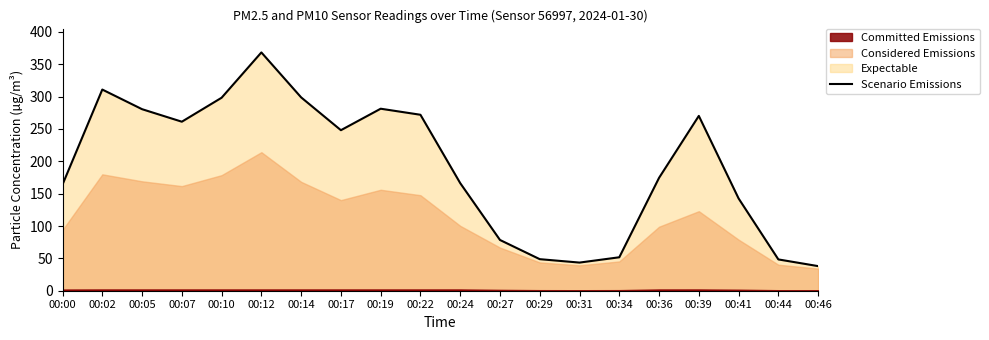

What is the change in value from 00:12 to 00:27?

-289.9